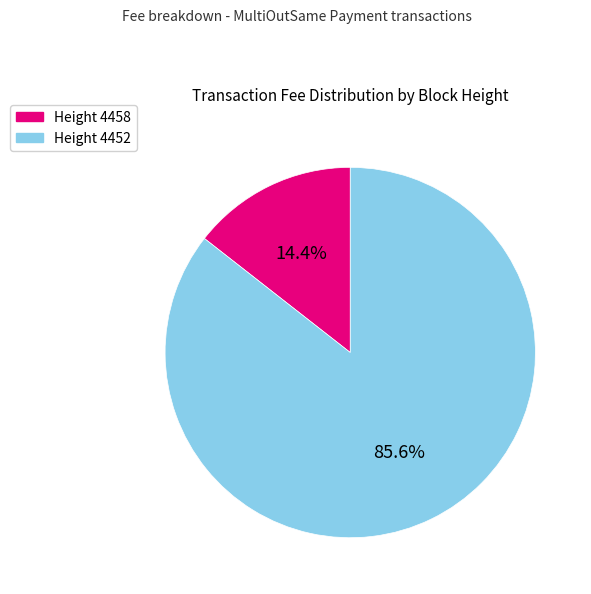

Does any single category account for the majority?

Yes